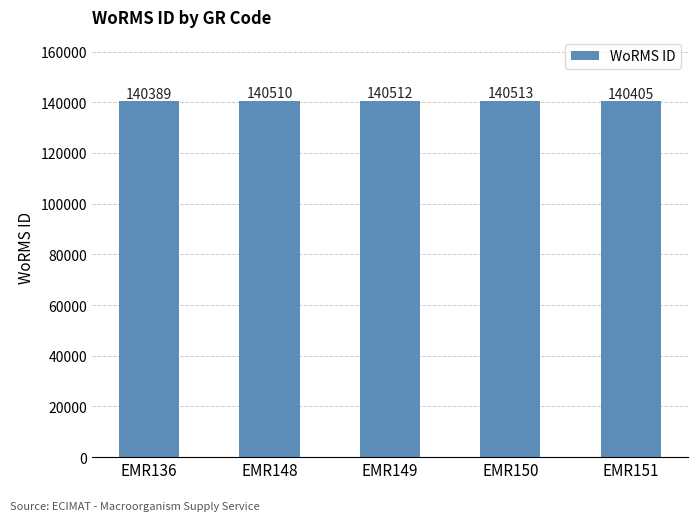

What value does the data have at EMR150, to the nearest 10?

140510